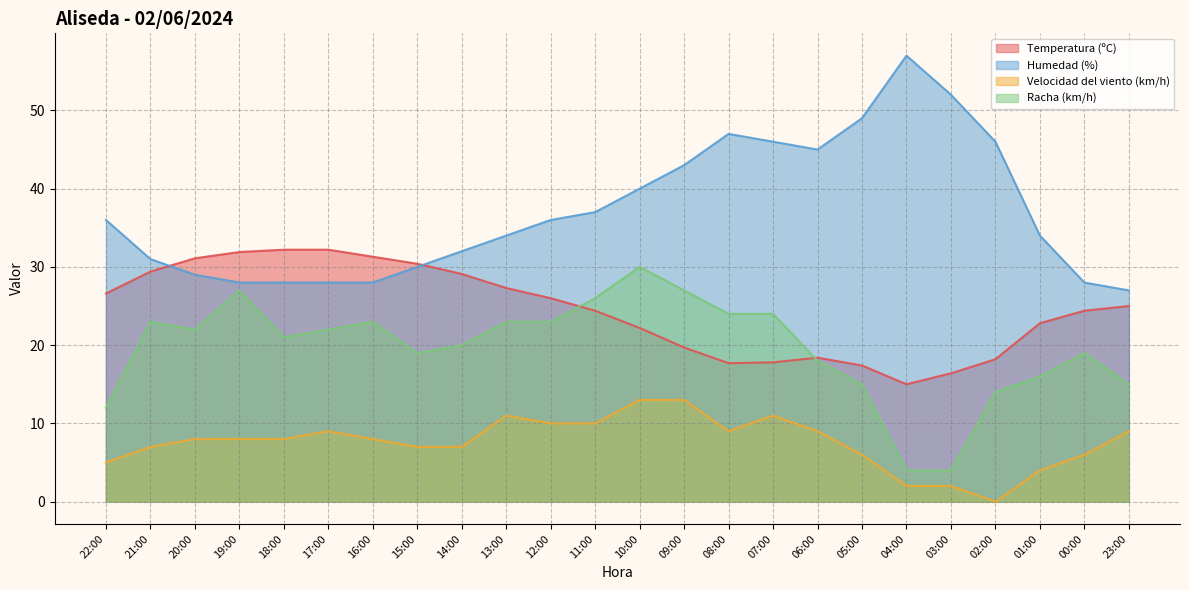

Which category has the highest value in the Temperatura (ºC) series?

18:00